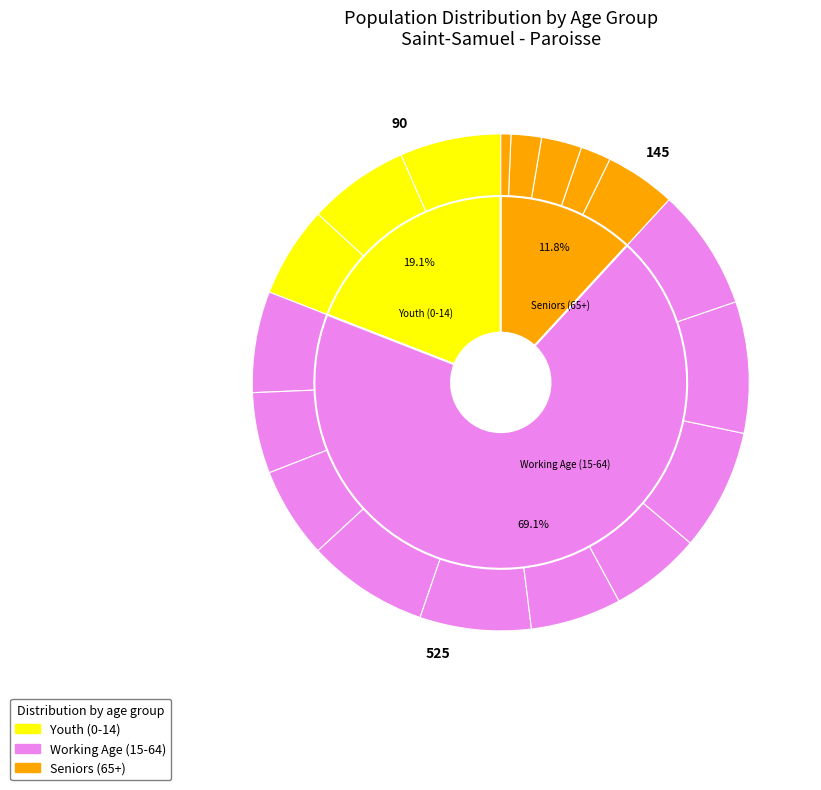

To the nearest percent, what percentage of the pie is 85 years and over?

1%